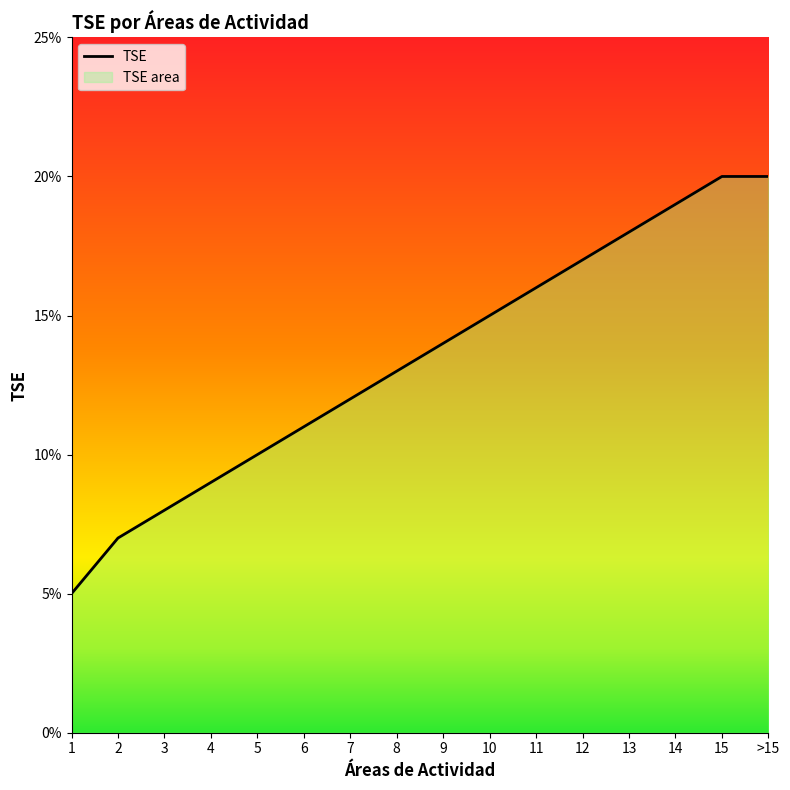

Reading right to left, list all the values displayed in this chart.

>15=0.2	15=0.2	14=0.2	13=0.2	12=0.2	11=0.2	10=0.1	9=0.1	8=0.1	7=0.1	6=0.1	5=0.1	4=0.1	3=0.1	2=0.1	1=0.1